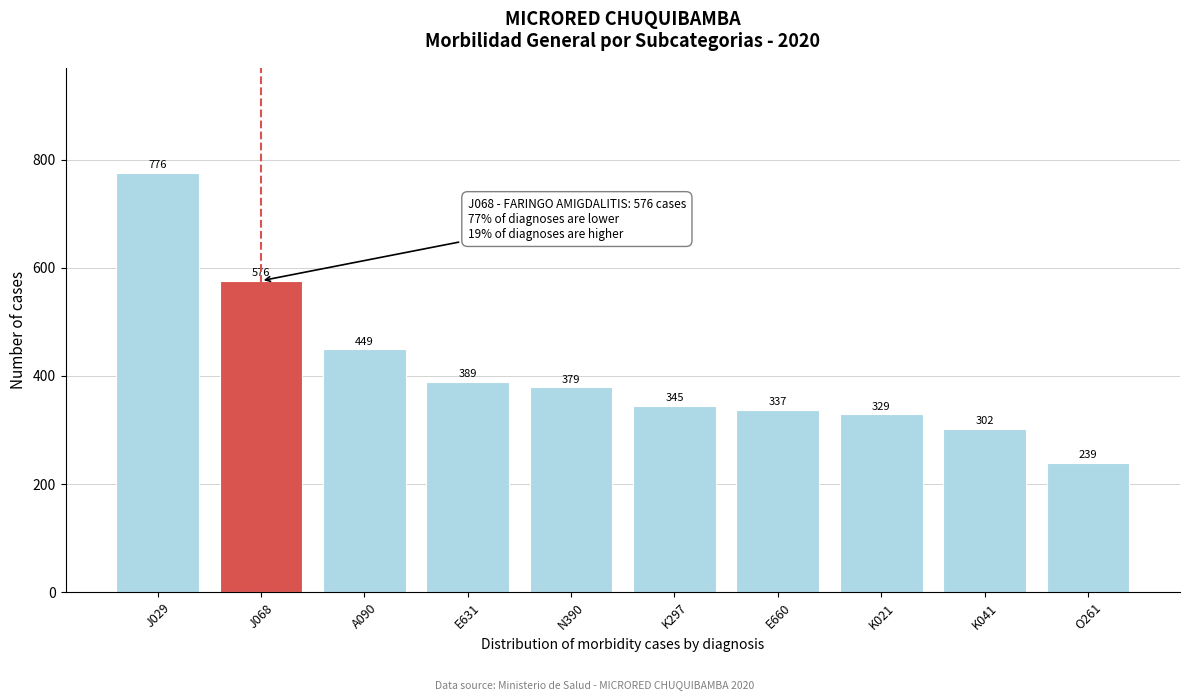

Reading left to right, extract all data points from this chart.

J029=776	J068=576	A090=449	E631=389	N390=379	K297=345	E660=337	K021=329	K041=302	O261=239